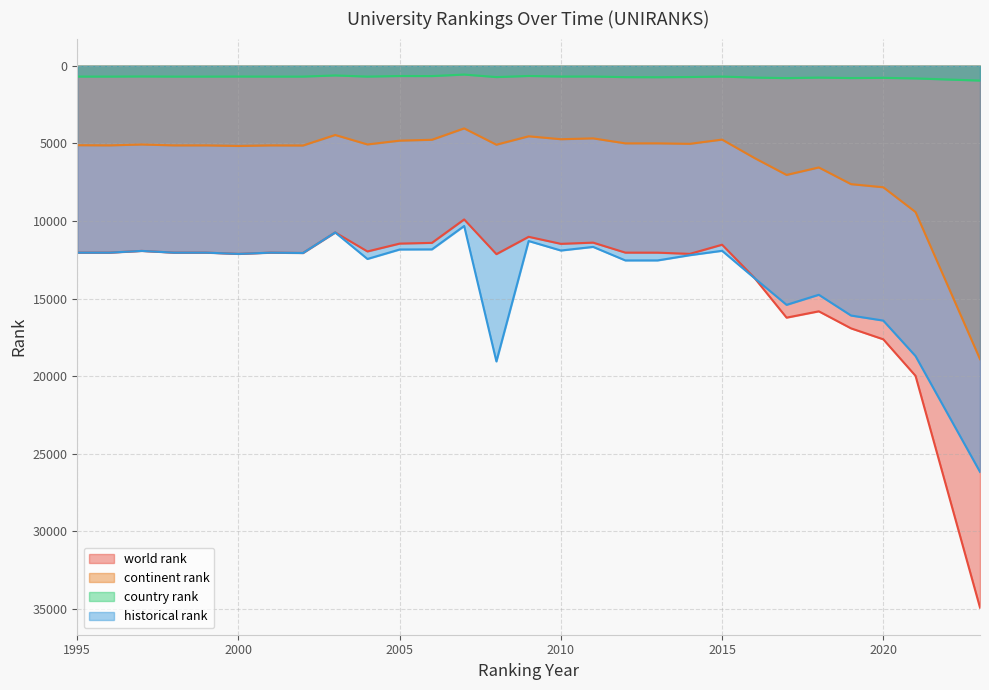

List the labels in order of historical rank value, smallest first.

2007, 2003, 2009, 2011, 2006, 2005, 2010, 2015, 1997, 1995, 1996, 1998, 1999, 2001, 2002, 2000, 2014, 2004, 2013, 2012, 2016, 2018, 2017, 2019, 2020, 2021, 2008, 2023